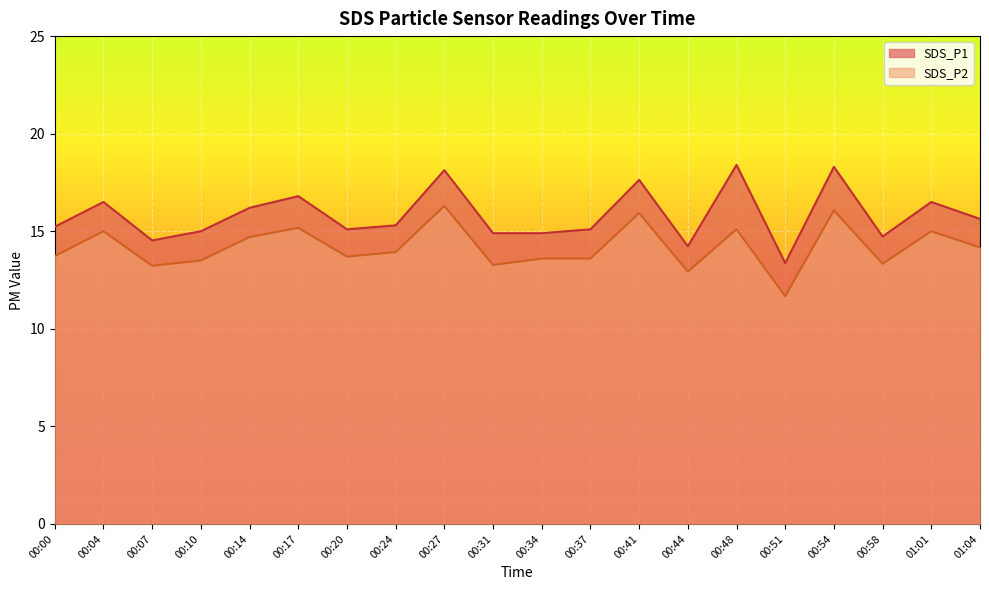

At how many categories does at least one series exceed 18?

3